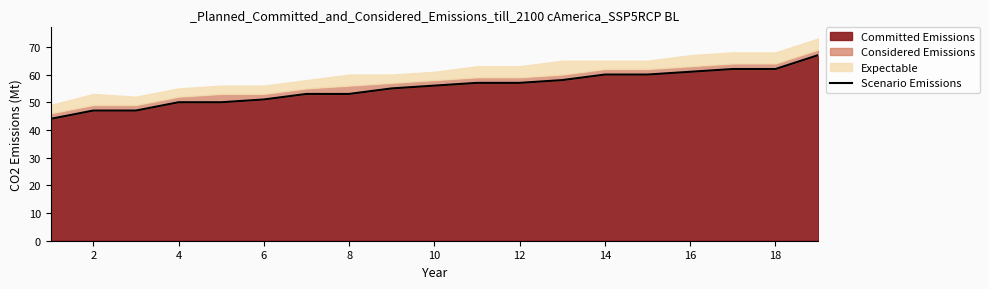

What is the lowest value of the Committed Emissions series?

44